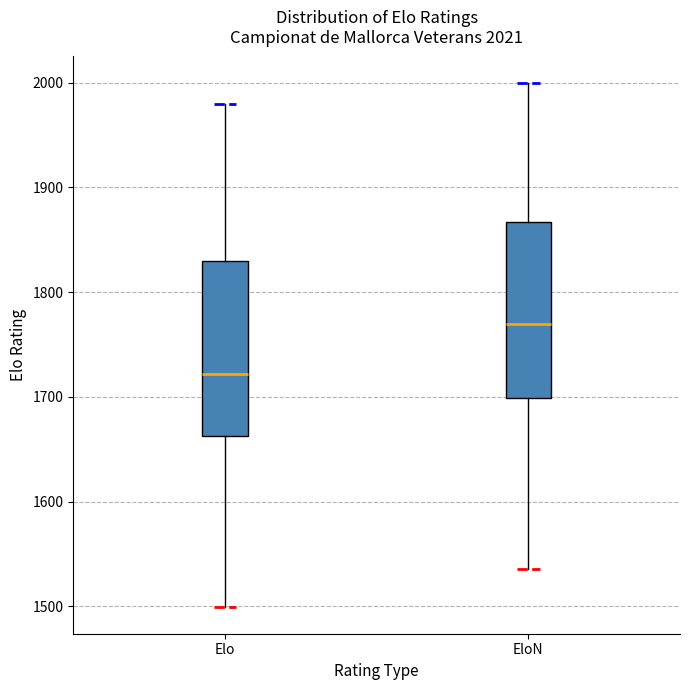

Which box's median line is the highest?

EloN